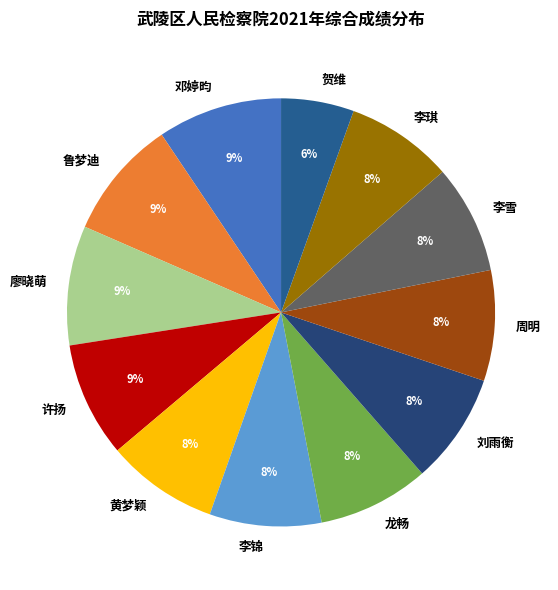

To the nearest percent, what is the difference between the 廖晓萌 and 周明 slice percentages?

1%